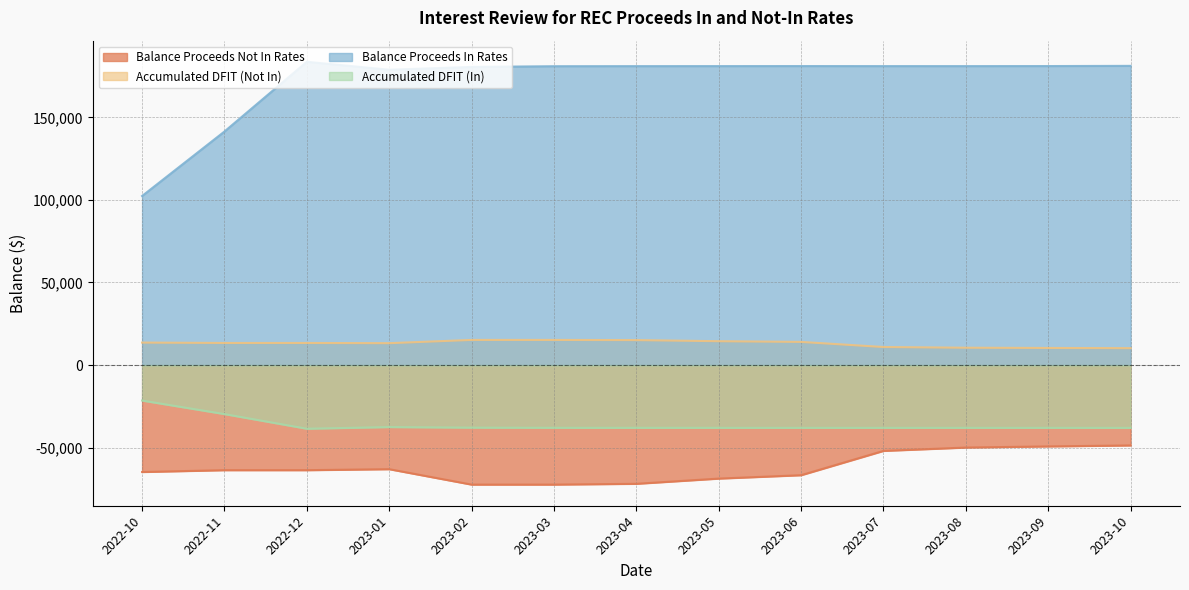

True or false: Balance Proceeds In Rates has more than 2 interior local peaks.

False